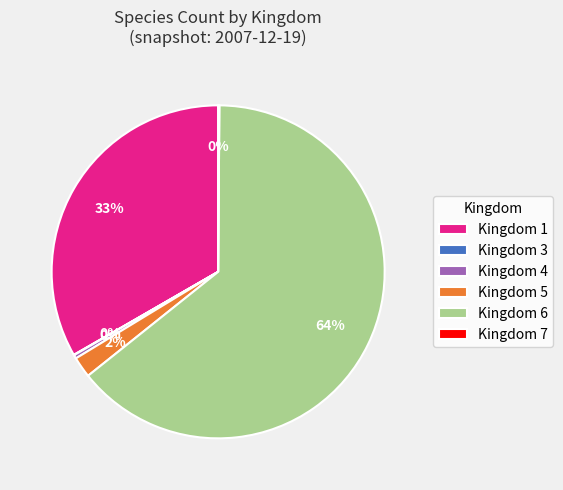

To the nearest percent, what is the average slice percentage?

17%